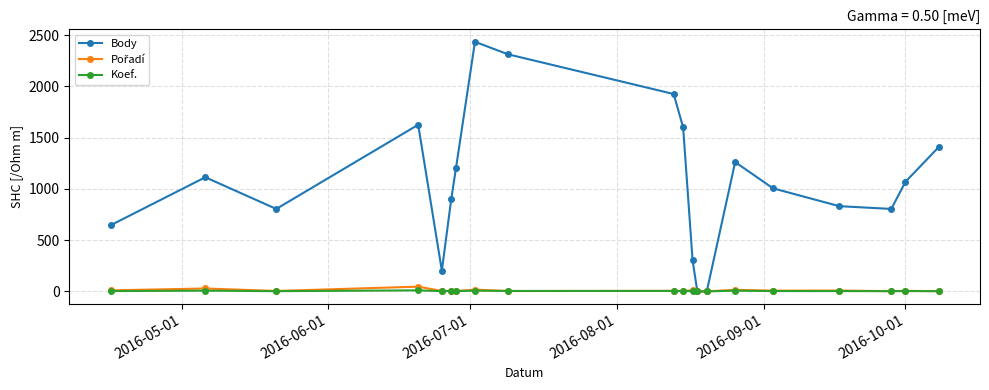

Which series has the largest total across all categories?

Body